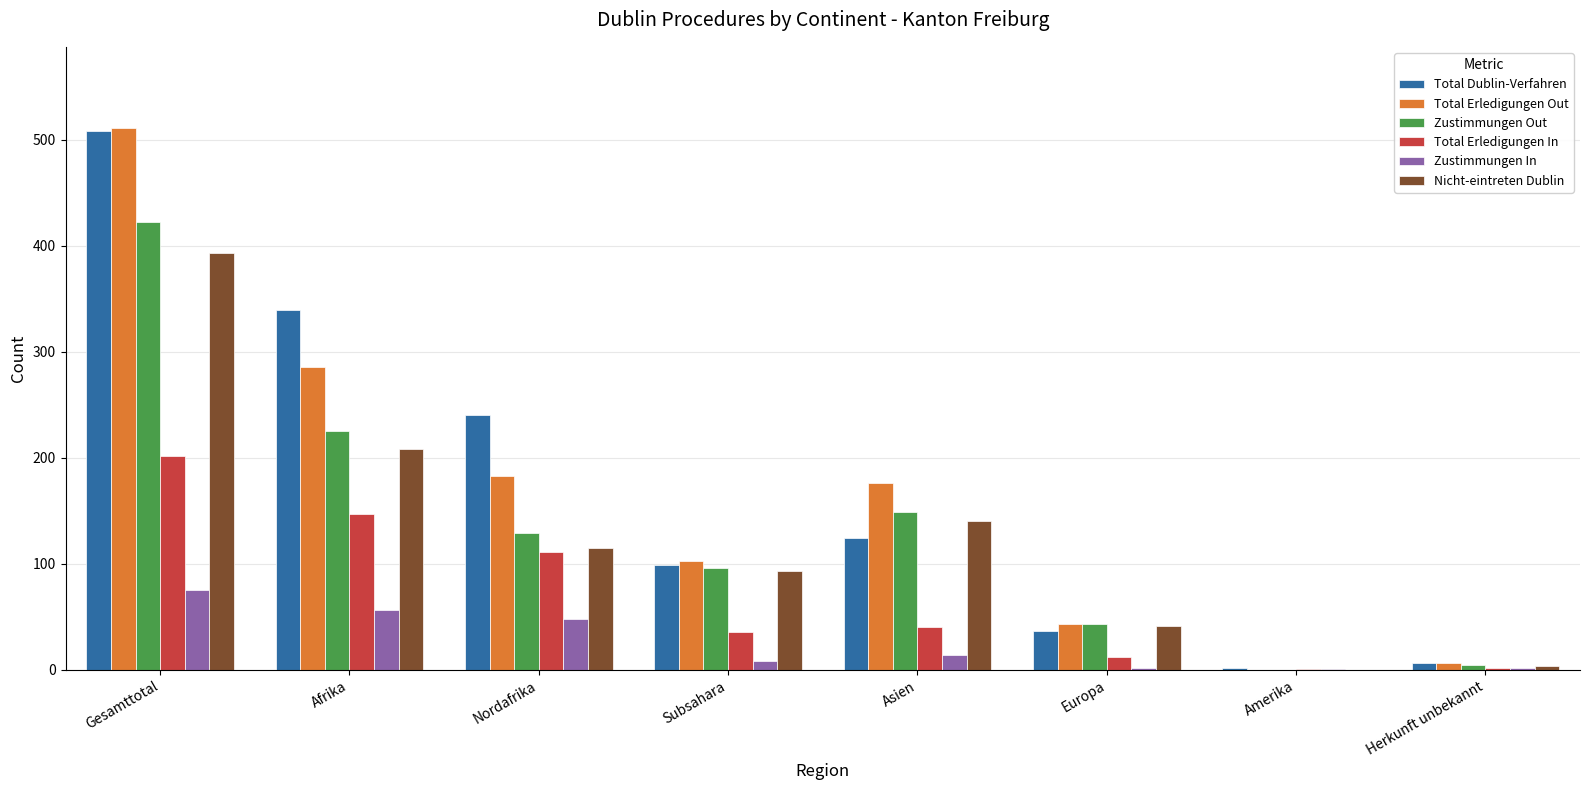

Is it true that Nicht-eintreten Dublin equals 62 at Europa?

False